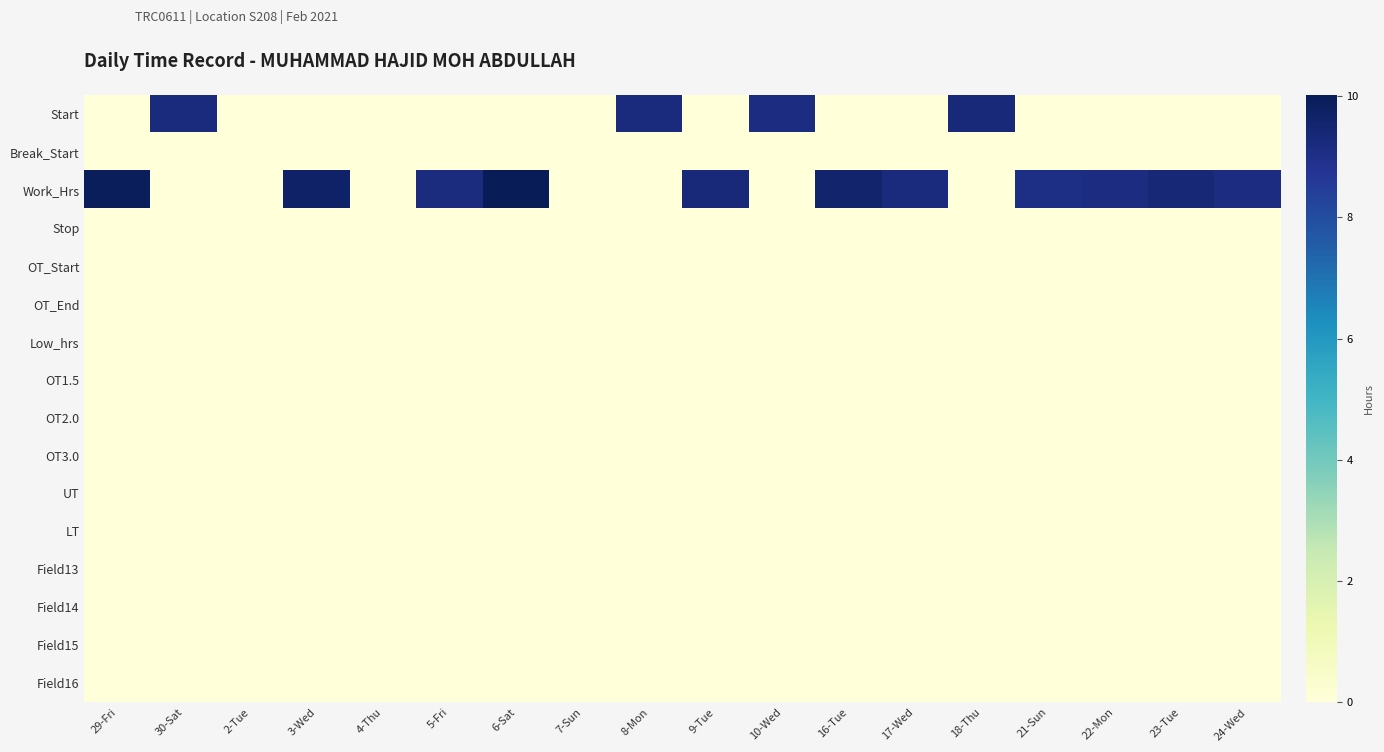

Reading left to right, extract all data points from this chart.

Start: 29-Fri=0.0	30-Sat=9.2	2-Tue=0.0	3-Wed=0.0	4-Thu=0.0	5-Fri=0.0	6-Sat=0.0	7-Sun=0.0	8-Mon=9.2	9-Tue=0.0	10-Wed=9.1	16-Tue=0.0	17-Wed=0.0	18-Thu=9.3	21-Sun=0.0	22-Mon=0.0	23-Tue=0.0	24-Wed=0.0
Break_Start: 29-Fri=0.0	30-Sat=0.0	2-Tue=0.0	3-Wed=0.0	4-Thu=0.0	5-Fri=0.0	6-Sat=0.0	7-Sun=0.0	8-Mon=0.0	9-Tue=0.0	10-Wed=0.0	16-Tue=0.0	17-Wed=0.0	18-Thu=0.0	21-Sun=0.0	22-Mon=0.0	23-Tue=0.0	24-Wed=0.0
Work_Hrs: 29-Fri=9.9	30-Sat=0.0	2-Tue=0.0	3-Wed=9.7	4-Thu=0.0	5-Fri=9.2	6-Sat=10.0	7-Sun=0.0	8-Mon=0.0	9-Tue=9.3	10-Wed=0.0	16-Tue=9.6	17-Wed=9.2	18-Thu=0.0	21-Sun=9.1	22-Mon=9.2	23-Tue=9.4	24-Wed=9.1
Stop: 29-Fri=0.0	30-Sat=0.0	2-Tue=0.0	3-Wed=0.0	4-Thu=0.0	5-Fri=0.0	6-Sat=0.0	7-Sun=0.0	8-Mon=0.0	9-Tue=0.0	10-Wed=0.0	16-Tue=0.0	17-Wed=0.0	18-Thu=0.0	21-Sun=0.0	22-Mon=0.0	23-Tue=0.0	24-Wed=0.0
OT_Start: 29-Fri=0.0	30-Sat=0.0	2-Tue=0.0	3-Wed=0.0	4-Thu=0.0	5-Fri=0.0	6-Sat=0.0	7-Sun=0.0	8-Mon=0.0	9-Tue=0.0	10-Wed=0.0	16-Tue=0.0	17-Wed=0.0	18-Thu=0.0	21-Sun=0.0	22-Mon=0.0	23-Tue=0.0	24-Wed=0.0
OT_End: 29-Fri=0.0	30-Sat=0.0	2-Tue=0.0	3-Wed=0.0	4-Thu=0.0	5-Fri=0.0	6-Sat=0.0	7-Sun=0.0	8-Mon=0.0	9-Tue=0.0	10-Wed=0.0	16-Tue=0.0	17-Wed=0.0	18-Thu=0.0	21-Sun=0.0	22-Mon=0.0	23-Tue=0.0	24-Wed=0.0
Low_hrs: 29-Fri=0.0	30-Sat=0.0	2-Tue=0.0	3-Wed=0.0	4-Thu=0.0	5-Fri=0.0	6-Sat=0.0	7-Sun=0.0	8-Mon=0.0	9-Tue=0.0	10-Wed=0.0	16-Tue=0.0	17-Wed=0.0	18-Thu=0.0	21-Sun=0.0	22-Mon=0.0	23-Tue=0.0	24-Wed=0.0
OT1.5: 29-Fri=0.0	30-Sat=0.0	2-Tue=0.0	3-Wed=0.0	4-Thu=0.0	5-Fri=0.0	6-Sat=0.0	7-Sun=0.0	8-Mon=0.0	9-Tue=0.0	10-Wed=0.0	16-Tue=0.0	17-Wed=0.0	18-Thu=0.0	21-Sun=0.0	22-Mon=0.0	23-Tue=0.0	24-Wed=0.0
OT2.0: 29-Fri=0.0	30-Sat=0.0	2-Tue=0.0	3-Wed=0.0	4-Thu=0.0	5-Fri=0.0	6-Sat=0.0	7-Sun=0.0	8-Mon=0.0	9-Tue=0.0	10-Wed=0.0	16-Tue=0.0	17-Wed=0.0	18-Thu=0.0	21-Sun=0.0	22-Mon=0.0	23-Tue=0.0	24-Wed=0.0
OT3.0: 29-Fri=0.0	30-Sat=0.0	2-Tue=0.0	3-Wed=0.0	4-Thu=0.0	5-Fri=0.0	6-Sat=0.0	7-Sun=0.0	8-Mon=0.0	9-Tue=0.0	10-Wed=0.0	16-Tue=0.0	17-Wed=0.0	18-Thu=0.0	21-Sun=0.0	22-Mon=0.0	23-Tue=0.0	24-Wed=0.0
UT: 29-Fri=0.0	30-Sat=0.0	2-Tue=0.0	3-Wed=0.0	4-Thu=0.0	5-Fri=0.0	6-Sat=0.0	7-Sun=0.0	8-Mon=0.0	9-Tue=0.0	10-Wed=0.0	16-Tue=0.0	17-Wed=0.0	18-Thu=0.0	21-Sun=0.0	22-Mon=0.0	23-Tue=0.0	24-Wed=0.0
LT: 29-Fri=0.0	30-Sat=0.0	2-Tue=0.0	3-Wed=0.0	4-Thu=0.0	5-Fri=0.0	6-Sat=0.0	7-Sun=0.0	8-Mon=0.0	9-Tue=0.0	10-Wed=0.0	16-Tue=0.0	17-Wed=0.0	18-Thu=0.0	21-Sun=0.0	22-Mon=0.0	23-Tue=0.0	24-Wed=0.0
Field13: 29-Fri=0.0	30-Sat=0.0	2-Tue=0.0	3-Wed=0.0	4-Thu=0.0	5-Fri=0.0	6-Sat=0.0	7-Sun=0.0	8-Mon=0.0	9-Tue=0.0	10-Wed=0.0	16-Tue=0.0	17-Wed=0.0	18-Thu=0.0	21-Sun=0.0	22-Mon=0.0	23-Tue=0.0	24-Wed=0.0
Field14: 29-Fri=0.0	30-Sat=0.0	2-Tue=0.0	3-Wed=0.0	4-Thu=0.0	5-Fri=0.0	6-Sat=0.0	7-Sun=0.0	8-Mon=0.0	9-Tue=0.0	10-Wed=0.0	16-Tue=0.0	17-Wed=0.0	18-Thu=0.0	21-Sun=0.0	22-Mon=0.0	23-Tue=0.0	24-Wed=0.0
Field15: 29-Fri=0.0	30-Sat=0.0	2-Tue=0.0	3-Wed=0.0	4-Thu=0.0	5-Fri=0.0	6-Sat=0.0	7-Sun=0.0	8-Mon=0.0	9-Tue=0.0	10-Wed=0.0	16-Tue=0.0	17-Wed=0.0	18-Thu=0.0	21-Sun=0.0	22-Mon=0.0	23-Tue=0.0	24-Wed=0.0
Field16: 29-Fri=0.0	30-Sat=0.0	2-Tue=0.0	3-Wed=0.0	4-Thu=0.0	5-Fri=0.0	6-Sat=0.0	7-Sun=0.0	8-Mon=0.0	9-Tue=0.0	10-Wed=0.0	16-Tue=0.0	17-Wed=0.0	18-Thu=0.0	21-Sun=0.0	22-Mon=0.0	23-Tue=0.0	24-Wed=0.0